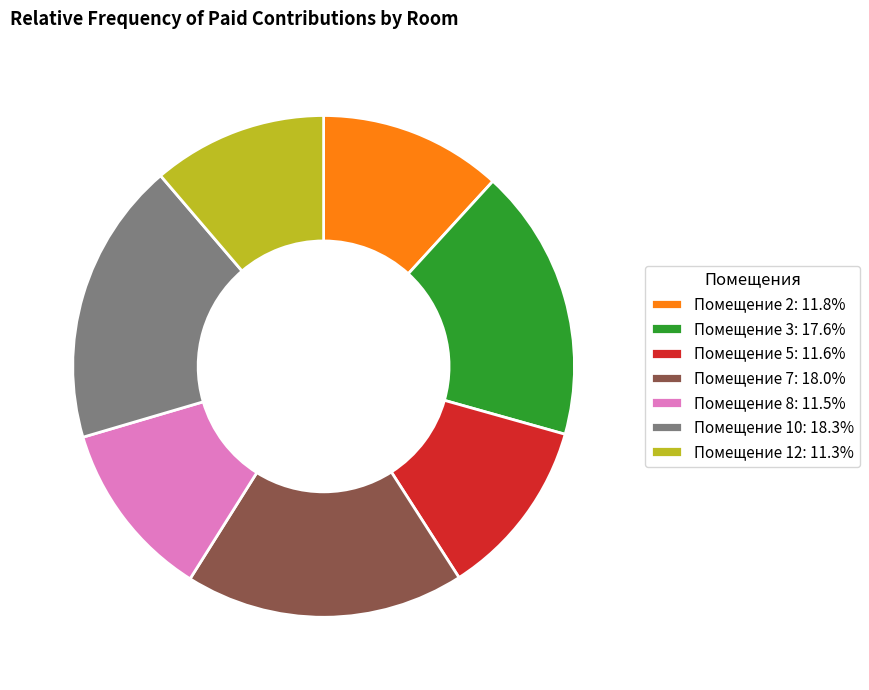

Is there any slice that represents more than half of the pie?

No